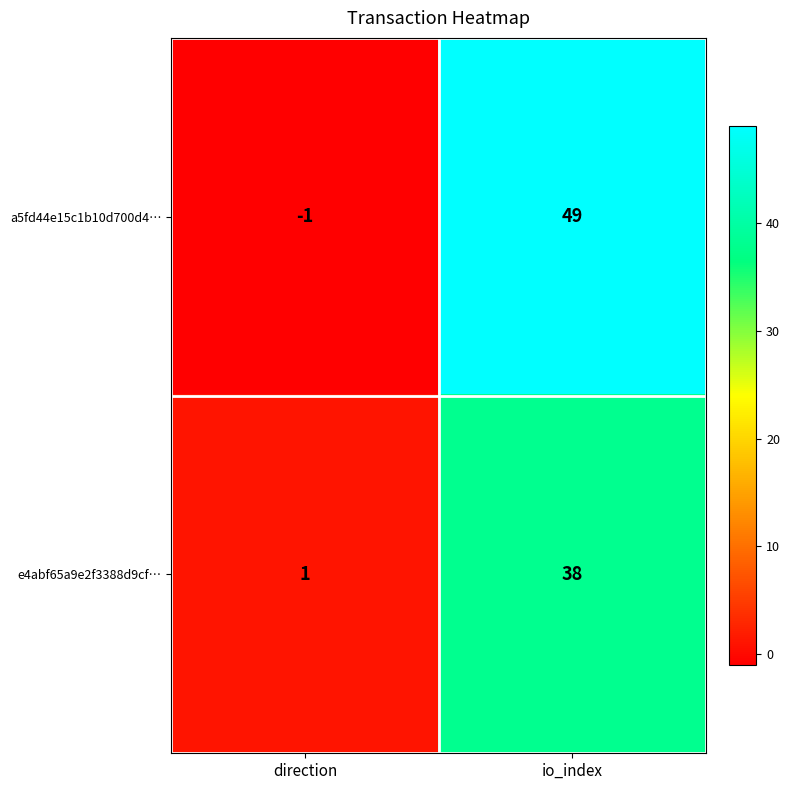

What is the difference between the maximum and minimum values in the e4abf65a9e2f3388d9cf… series?

37